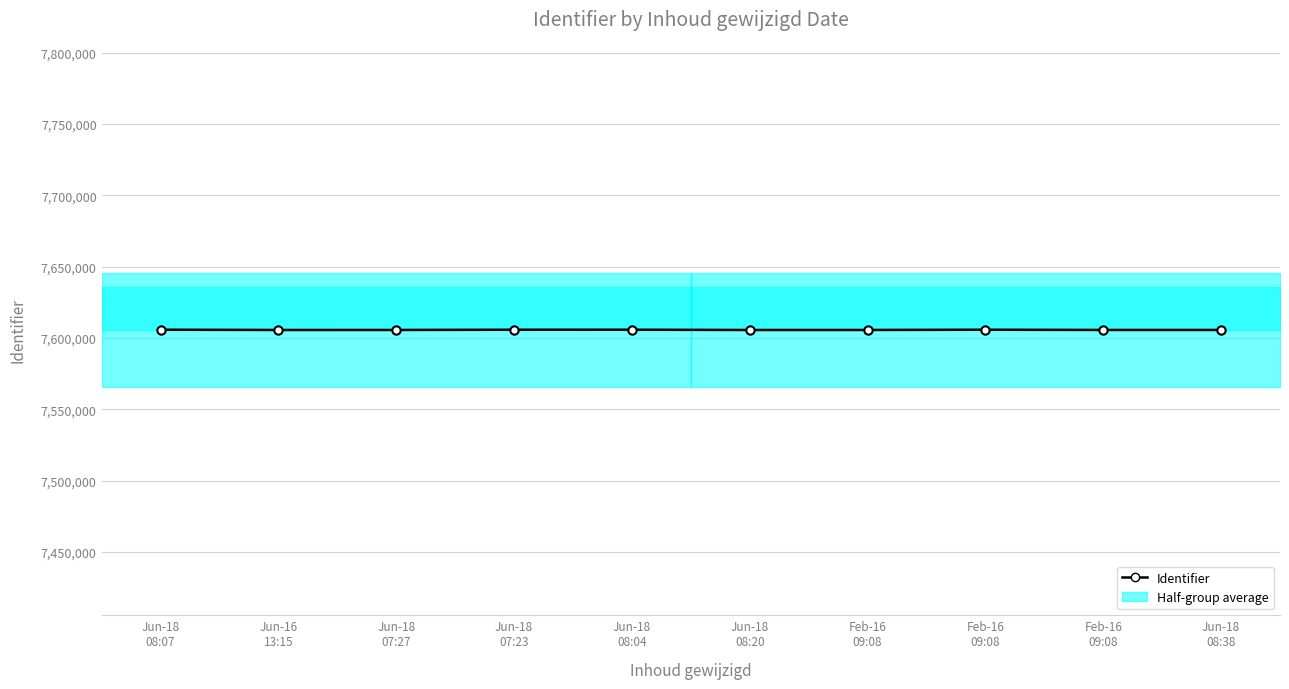

What is the difference between the values at Feb-16
09:08 and Jun-18
08:20?

188